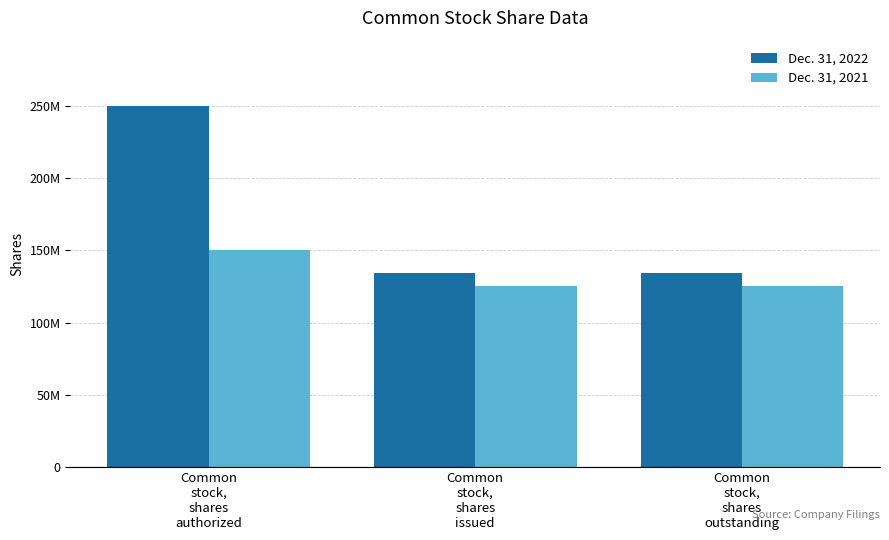

Rank the series by their maximum value, from lowest to highest.

Dec. 31, 2021, Dec. 31, 2022